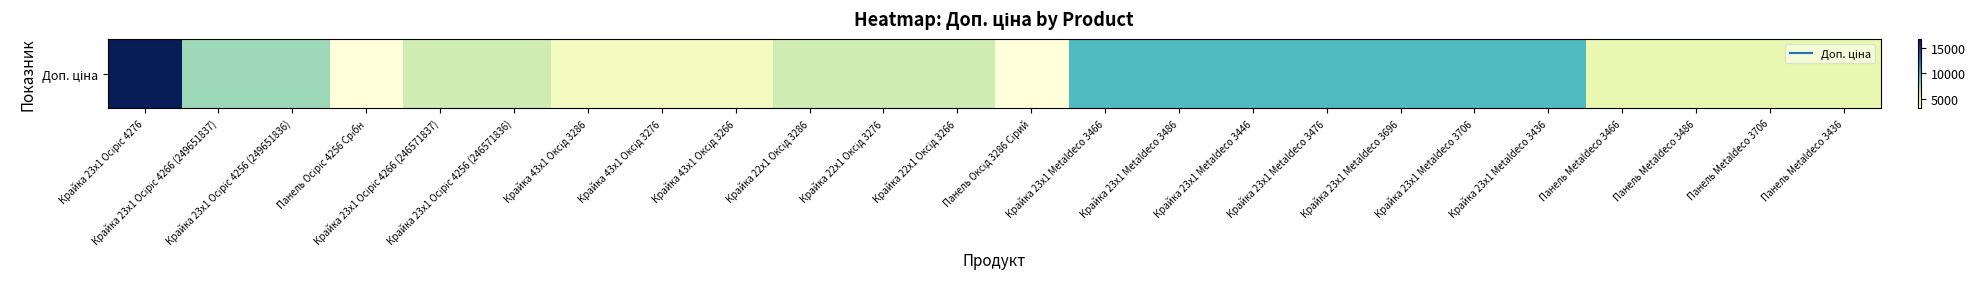

What is the sum of the values at Панель Оксід 3286 Сірий and Панель Metaldeco 3706?

8167